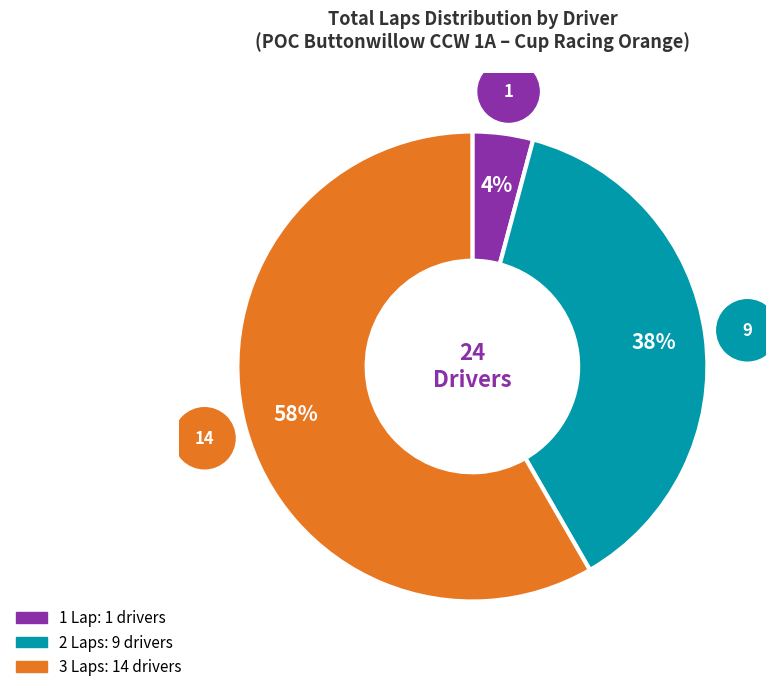

To the nearest percent, what is the difference between the largest and smallest slice percentages?

54%